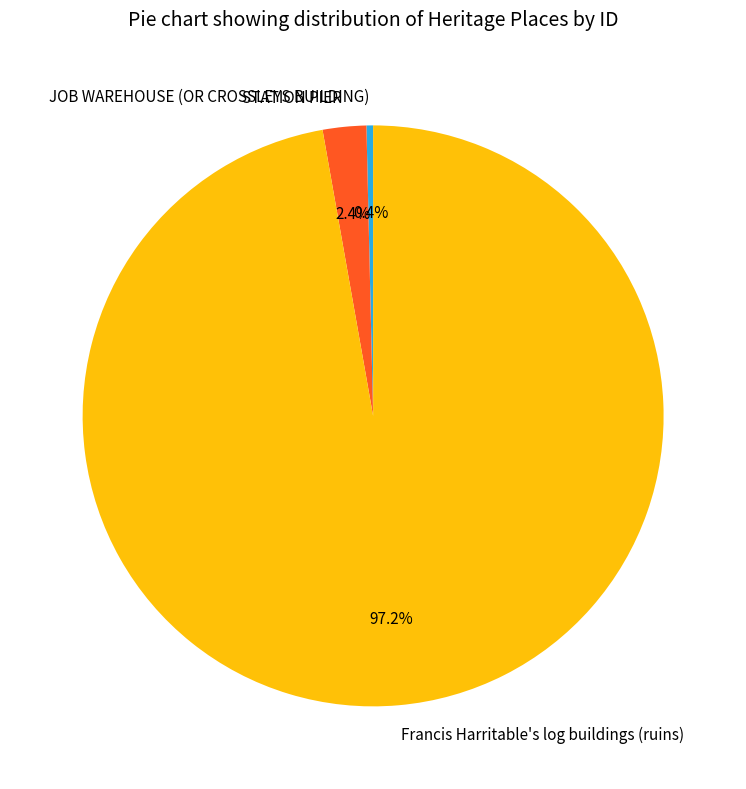

Which category has the biggest portion of the pie?

Francis Harritable's log buildings (ruins)